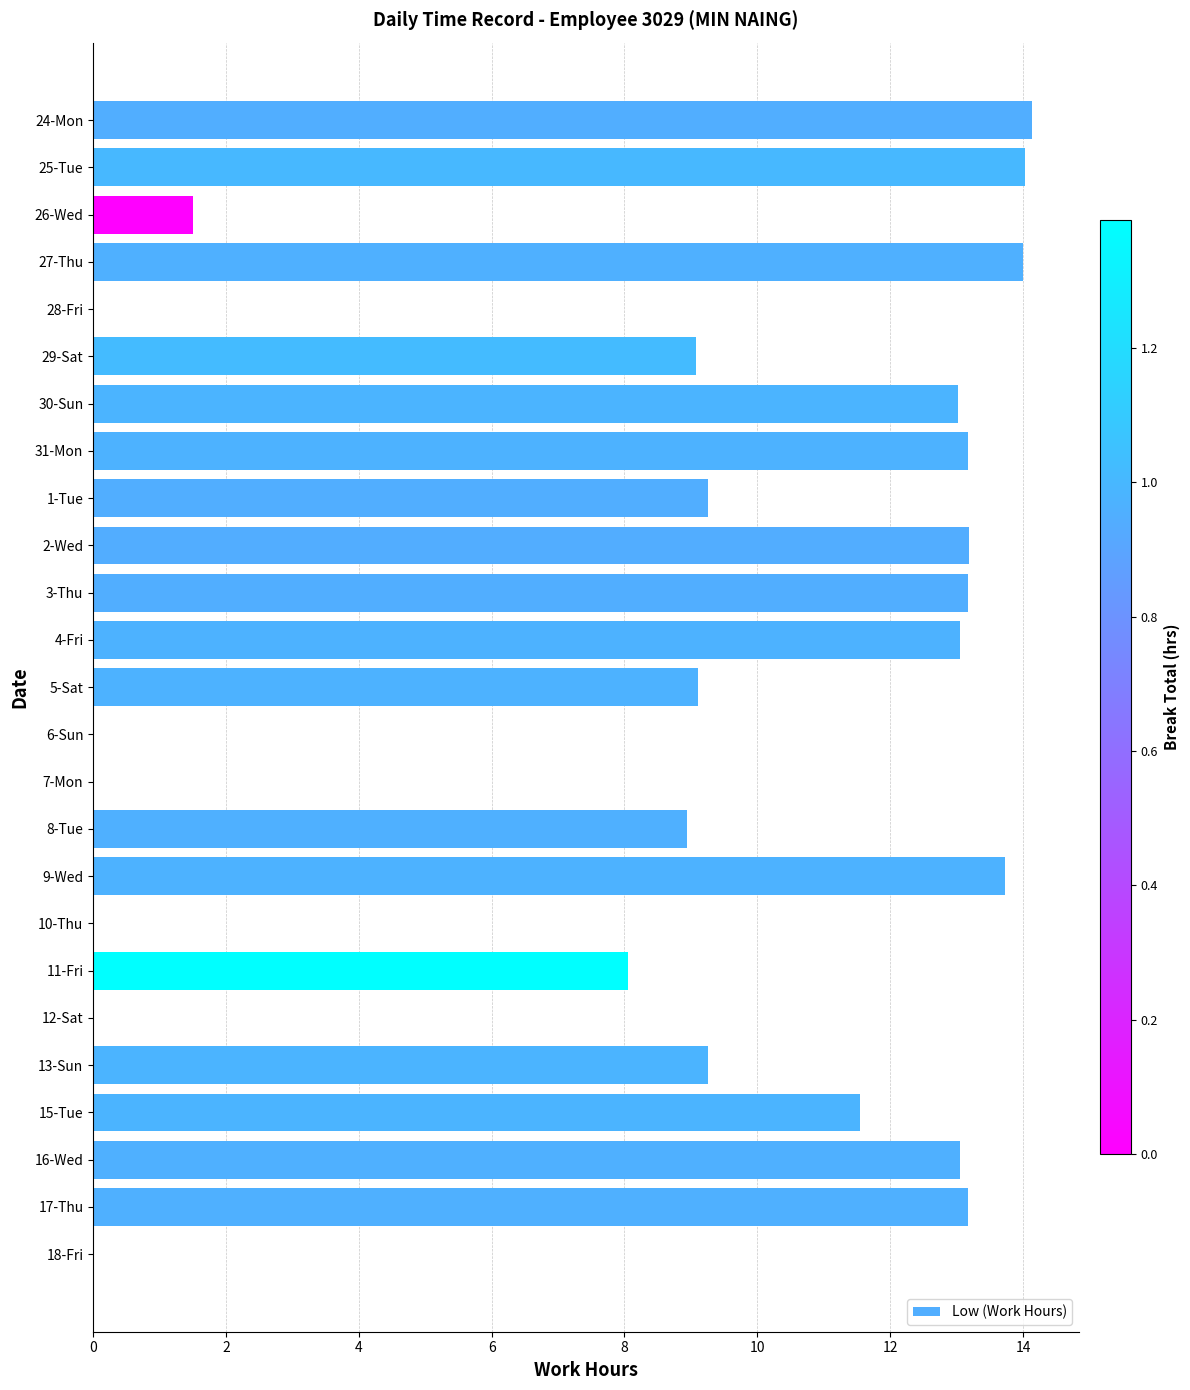

Where is the data nearest to the value 7?

11-Fri